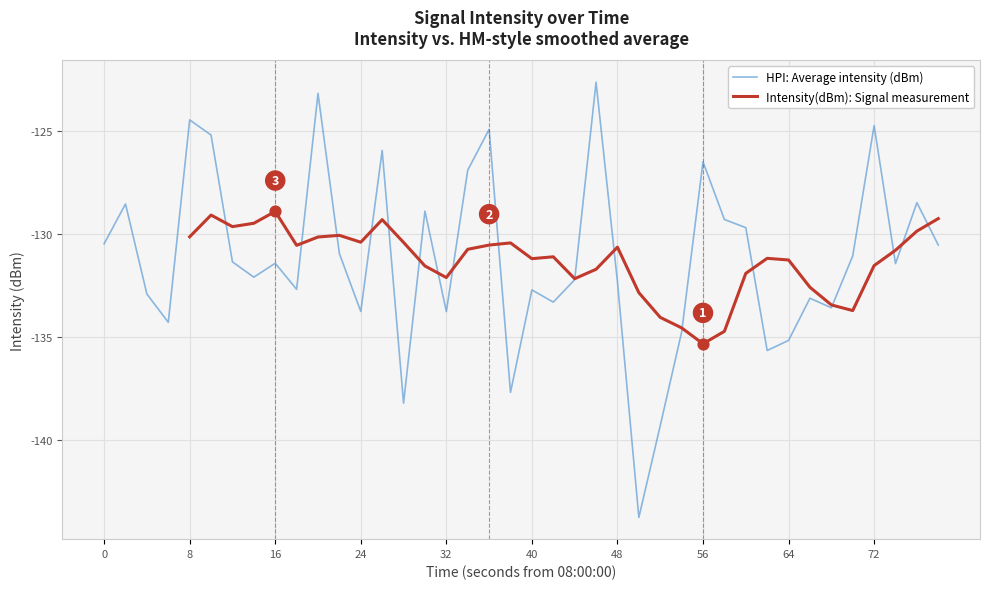

What is the minimum value for HPI: Average intensity (dBm)?

-143.8